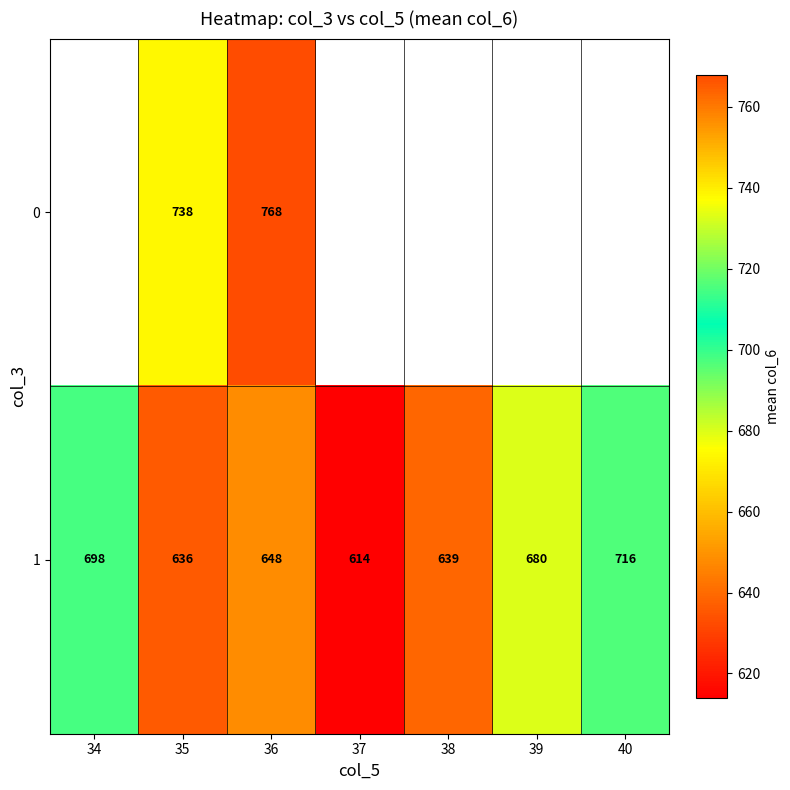

What is the difference between the second highest and minimum values in the 1 series?

83.8